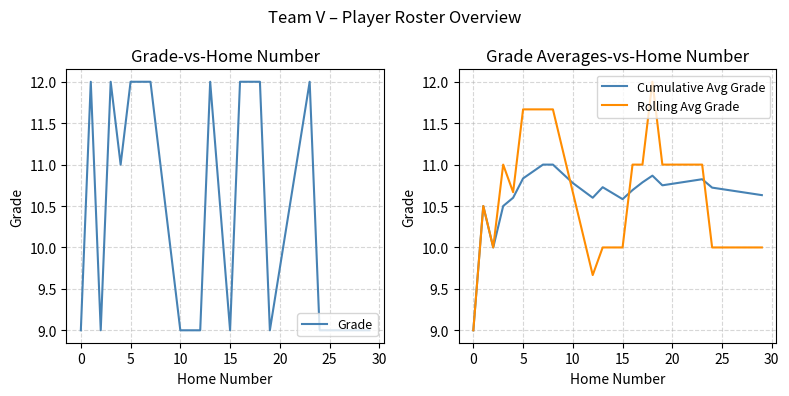

How many lines are shown in the chart?

3